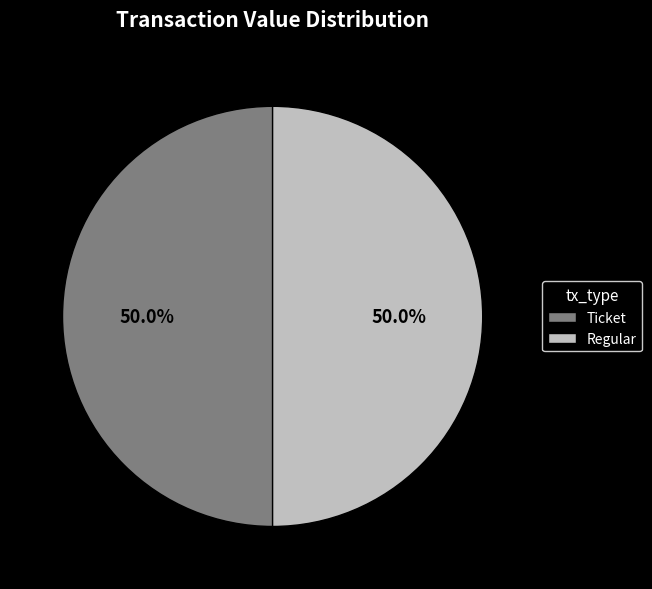

Is the sum of Regular and Ticket greater than half?

Yes